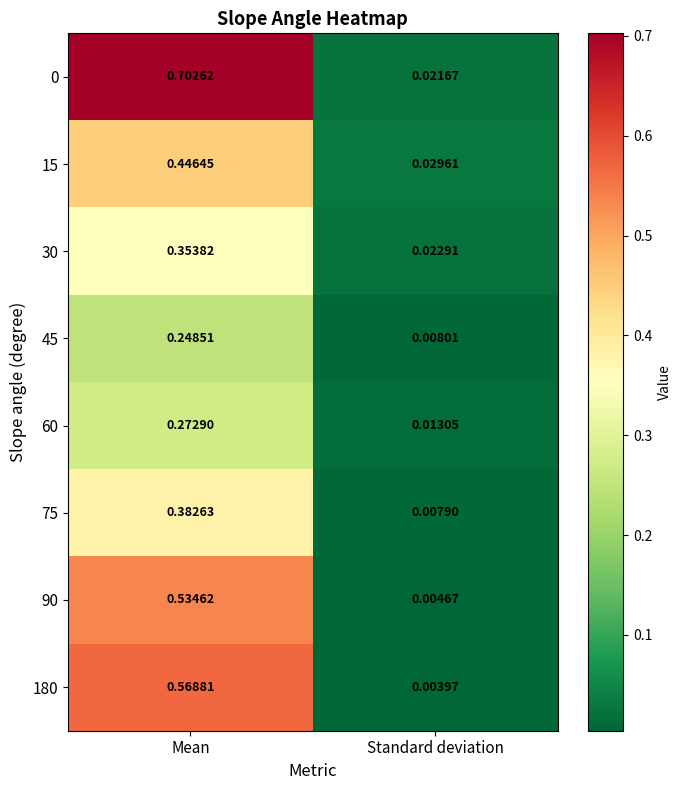

At which label is 15 closest to 0?

Standard deviation